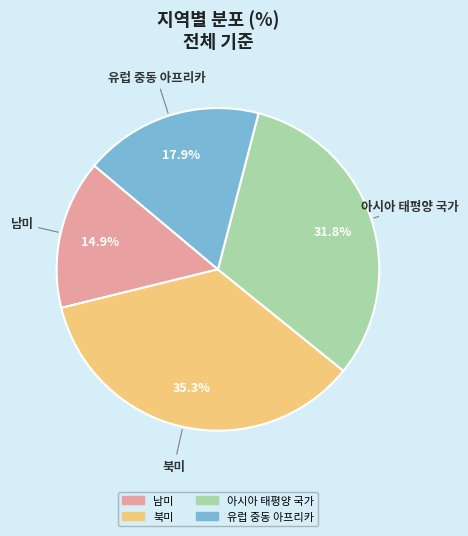

What is the largest slice in the pie chart?

북미